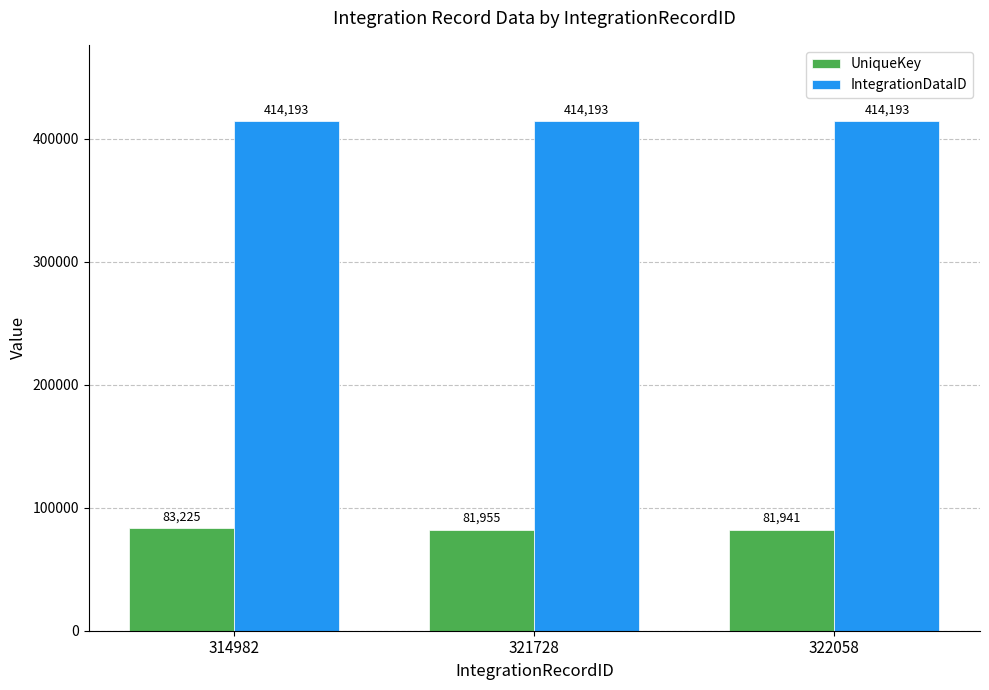

The value of IntegrationDataID at 322058 is 414193. True or false?

True